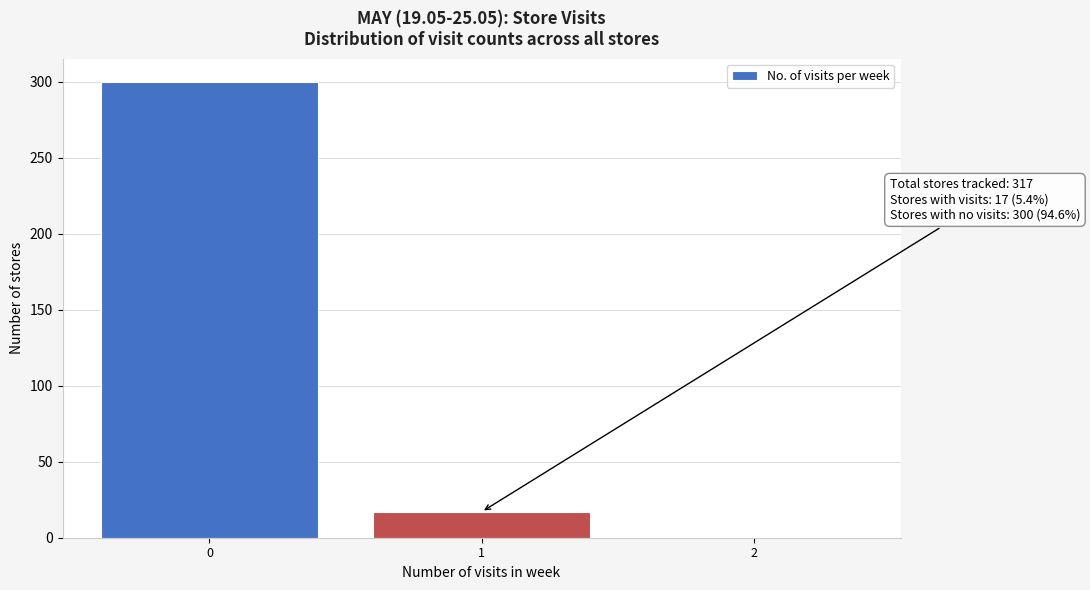

Reading left to right, list all the values displayed in this chart.

0=300	1=17	2=0